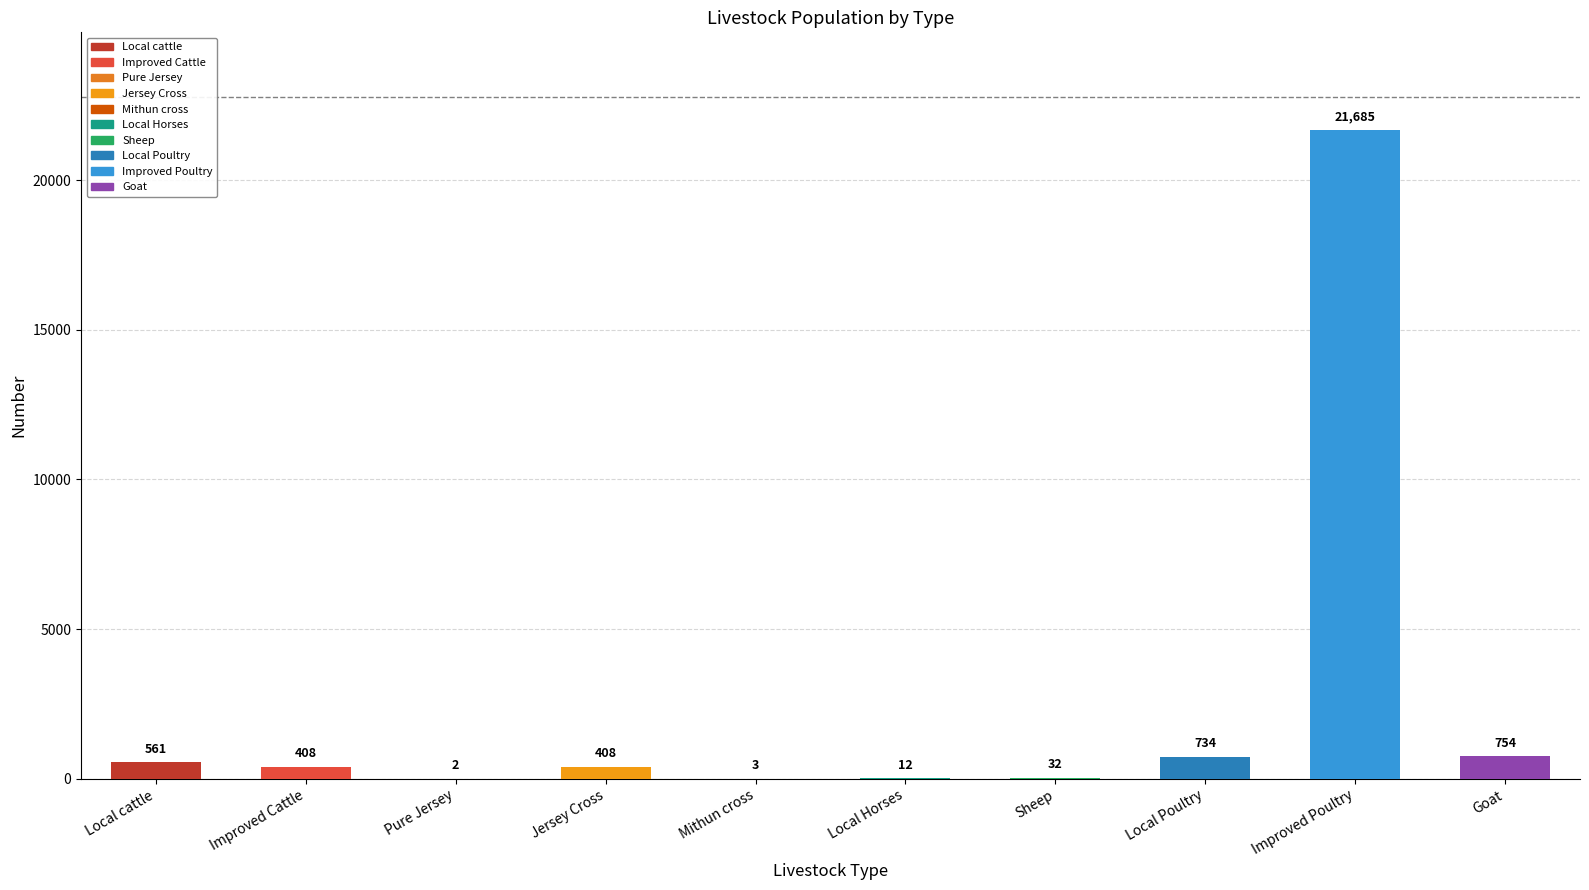

What is the maximum value shown in the chart?

21685